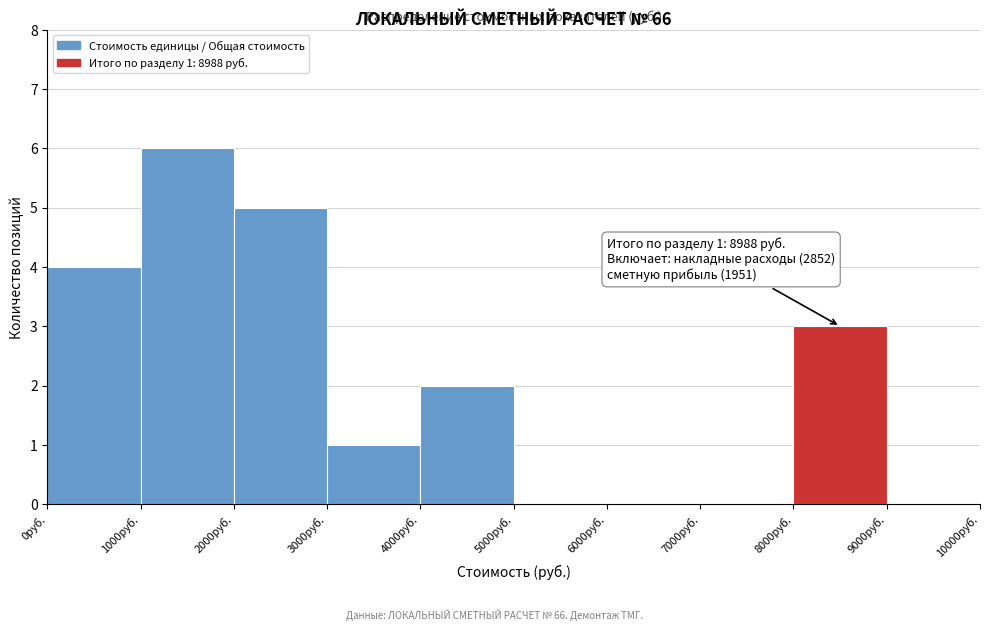

Which range on the x-axis has the tallest bar?

1000 to 2000